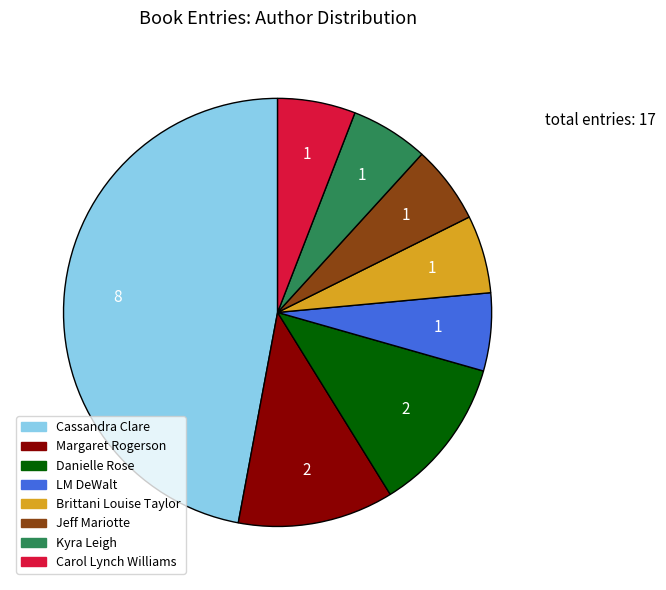

How many segments does this pie chart have?

8